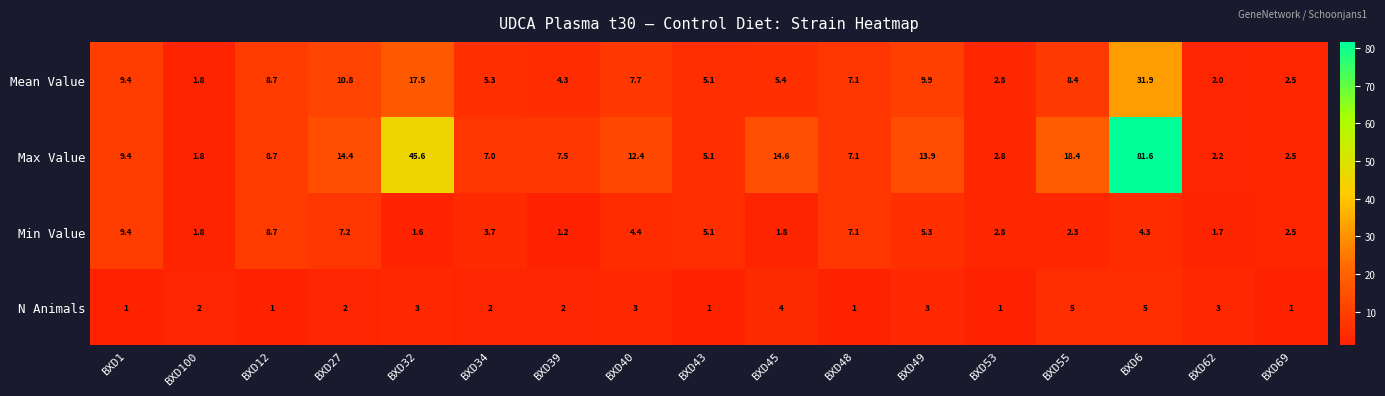

Is it true that Mean Value equals 9.9 at BXD49?

True